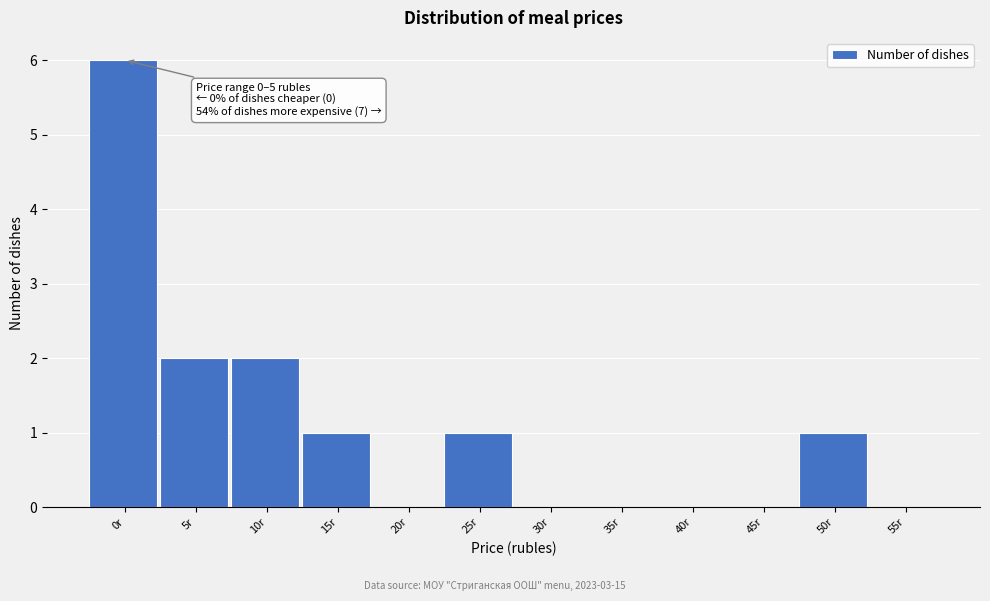

Reading left to right, what are all the values shown in this chart?

0r=6	5r=2	10r=2	15r=1	20r=0	25r=1	30r=0	35r=0	40r=0	45r=0	50r=1	55r=0